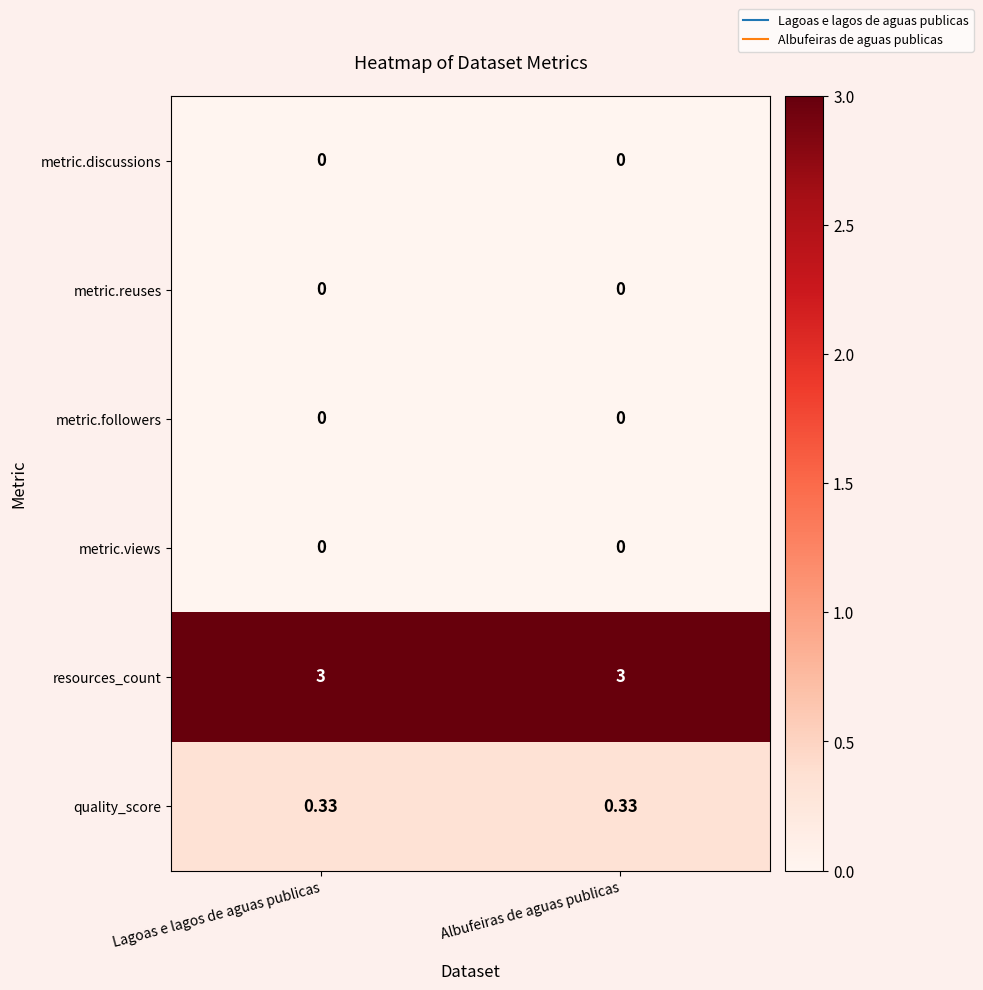

Is the value of metric.views at Lagoas e lagos de aguas publicas greater than the value of quality_score at Lagoas e lagos de aguas publicas?

No